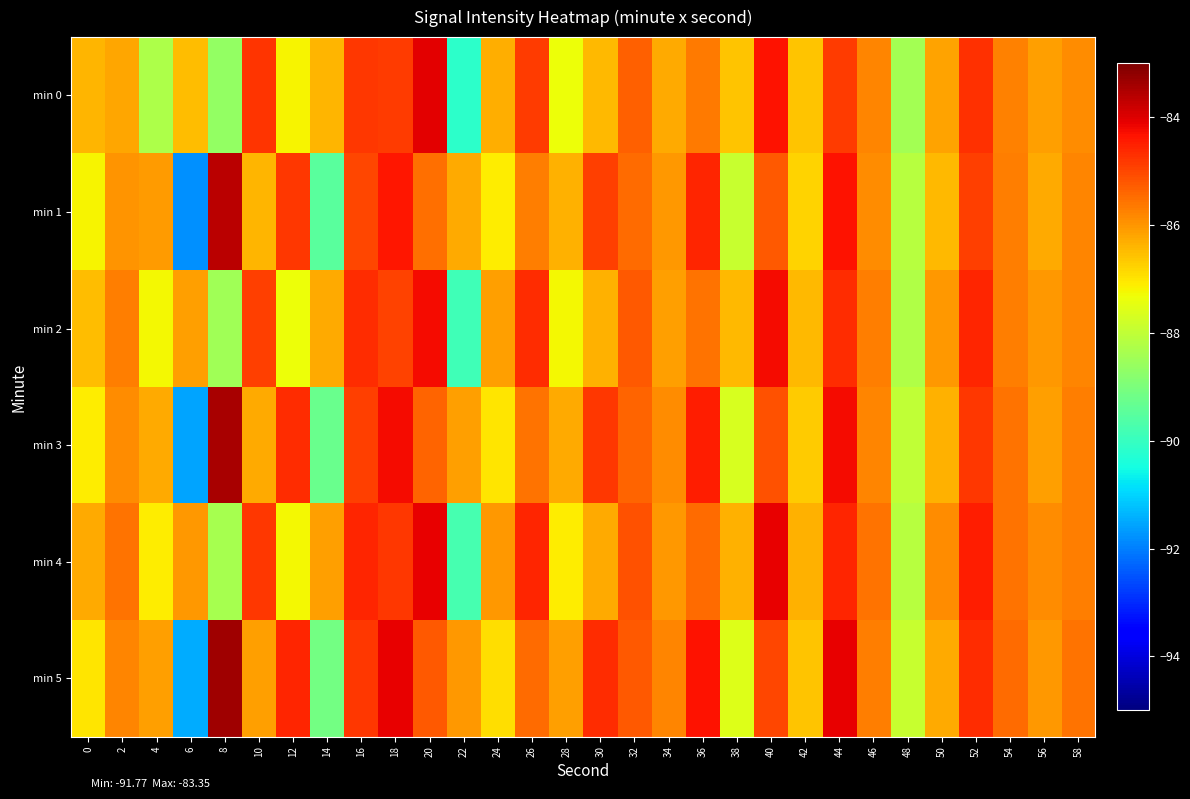

Which series has the widest spread of values?

min 1